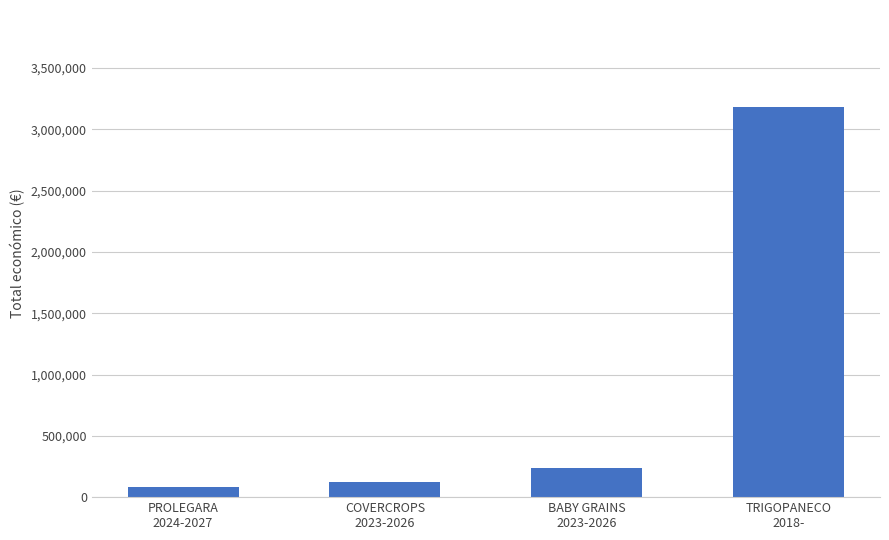

How many values are below 237042?

2